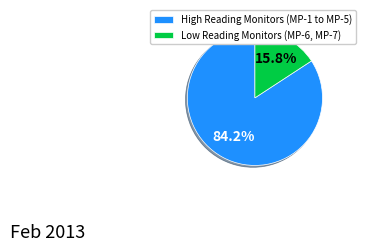

What percentage is NOT represented by Low Reading Monitors (MP-6, MP-7)?

84.2%